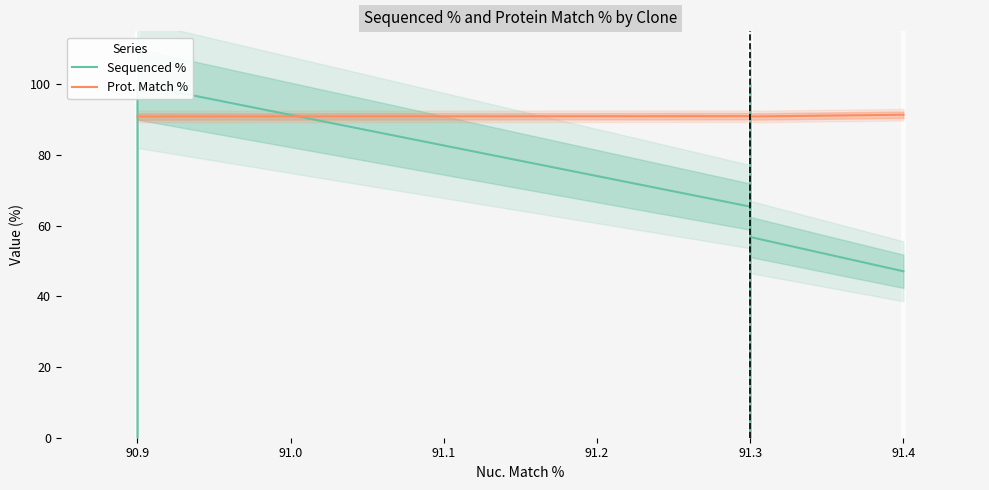

Reading right to left, list all the values displayed in this chart.

Sequenced %: 47.1	56.8	0.0	100.0	65.4	100.0	47.0	0.0
Prot. Match %: 91.4	90.9	90.9	90.9	91.0	90.9	90.9	90.9